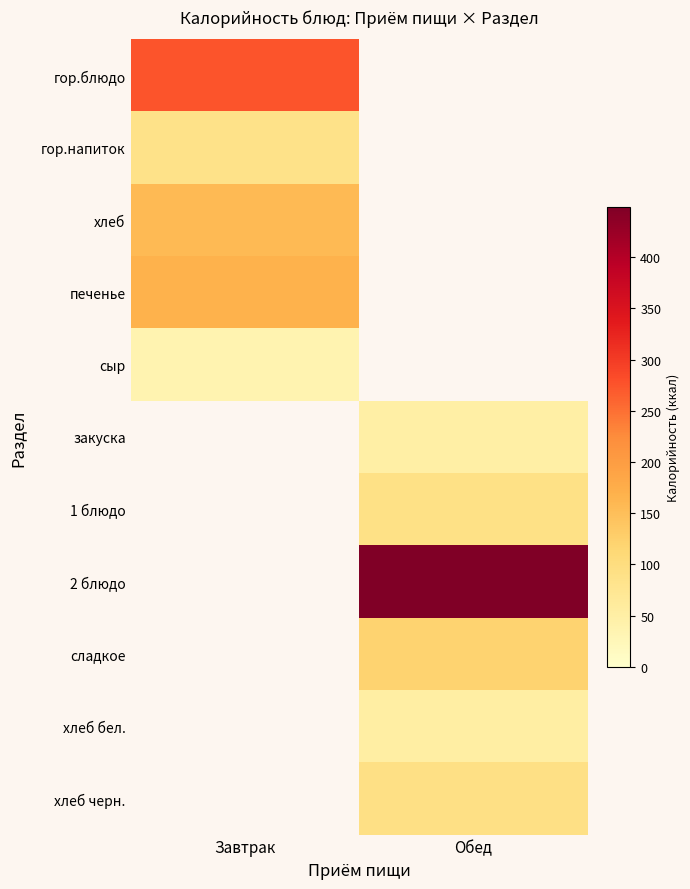

How many values in the хлеб черн. series exceed 91?

1